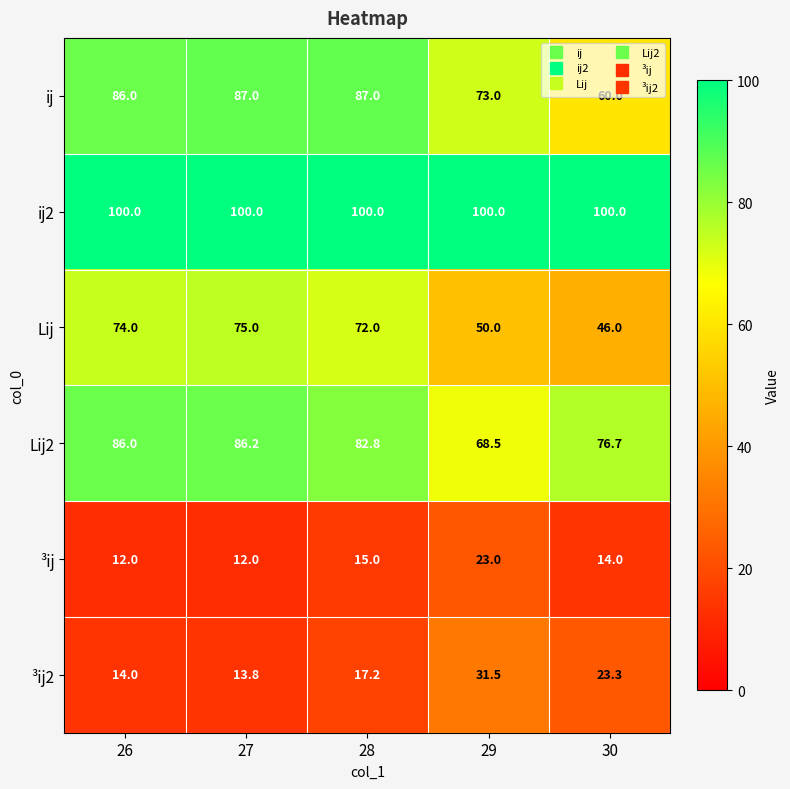

Where does the Lij2 series first go above 82?

26